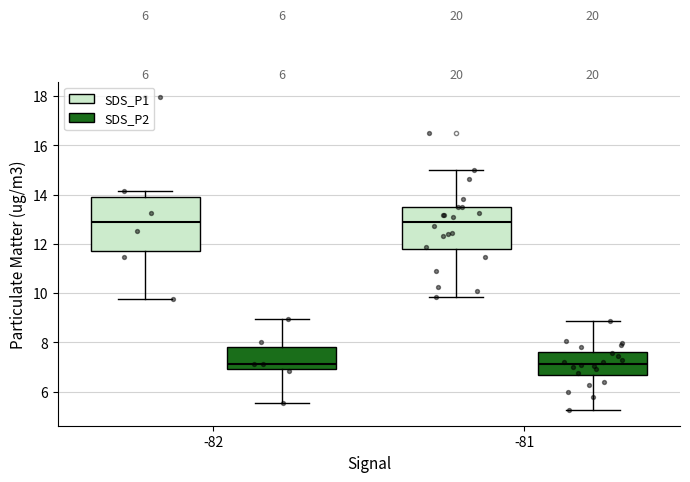

Reading left to right, transcribe this box plot: for each box, give where its median line is, the range the box spans, and where its two whiskers end, as read against the y-axis. The values are not printed on the chart, so give them approximately, as read against the axis.

-82 (SDS_P1): median 12.8, box 11.8 to 14.0, whiskers 9.8 to 14.2
-82 (SDS_P2): median 7.2, box 6.8 to 7.8, whiskers 5.6 to 9.0
-81 (SDS_P1): median 13.0, box 11.8 to 13.4, whiskers 9.8 to 15.0
-81 (SDS_P2): median 7.2, box 6.6 to 7.6, whiskers 5.2 to 8.8